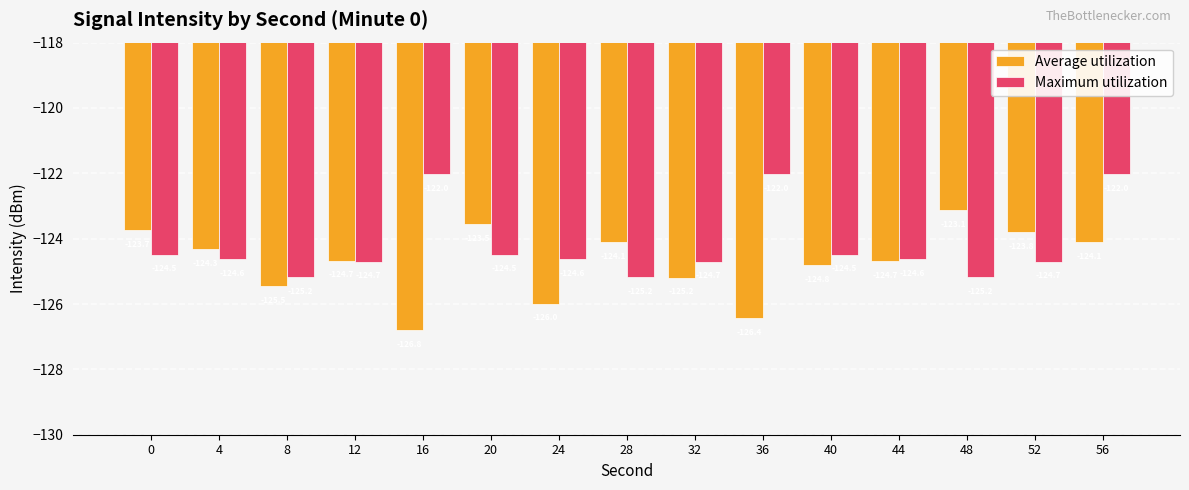

How many values in the Average utilization series are below -124?

11